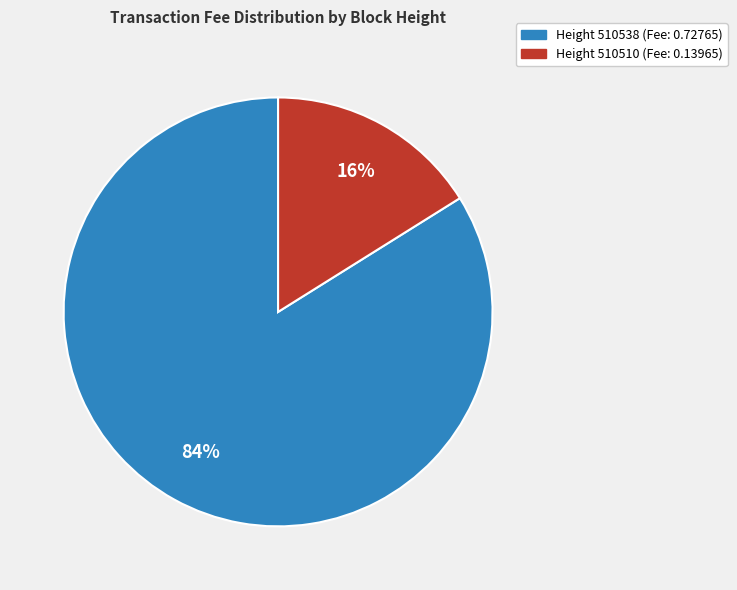

Count the number of slices in the pie.

2